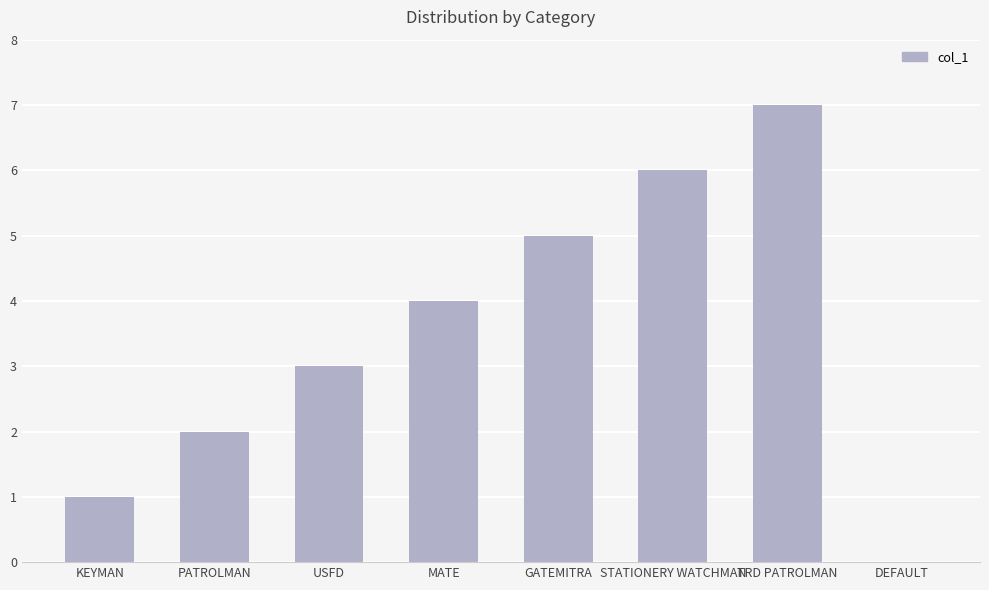

What is the change in value from STATIONERY WATCHMAN to DEFAULT?

-6